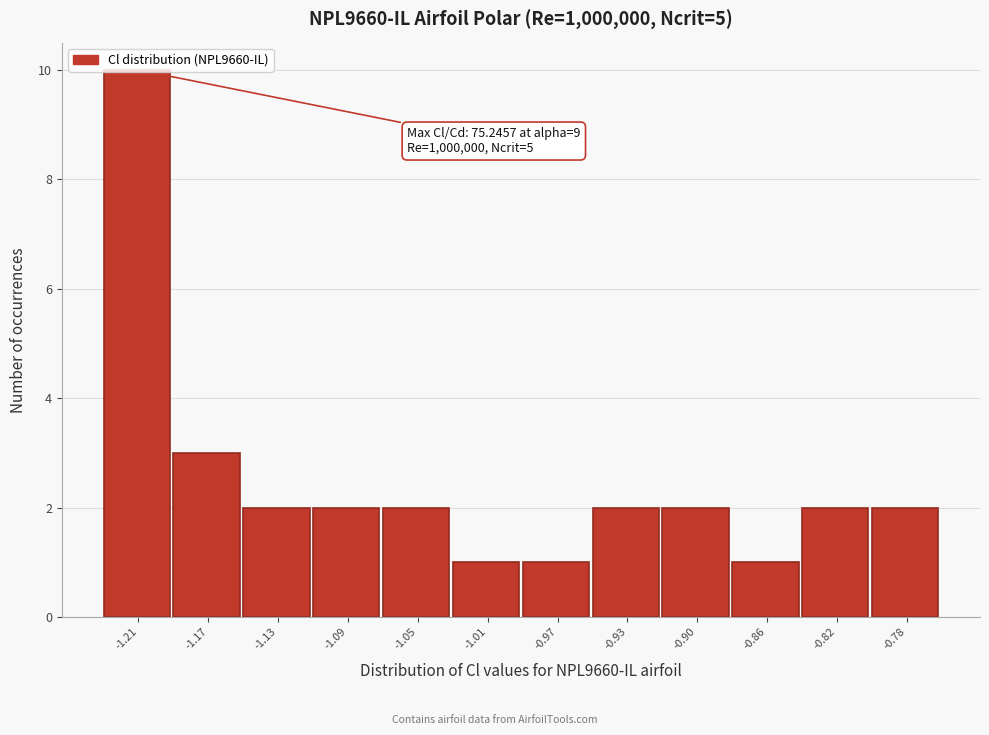

Which has a higher value, -1.01 or -1.17?

-1.17